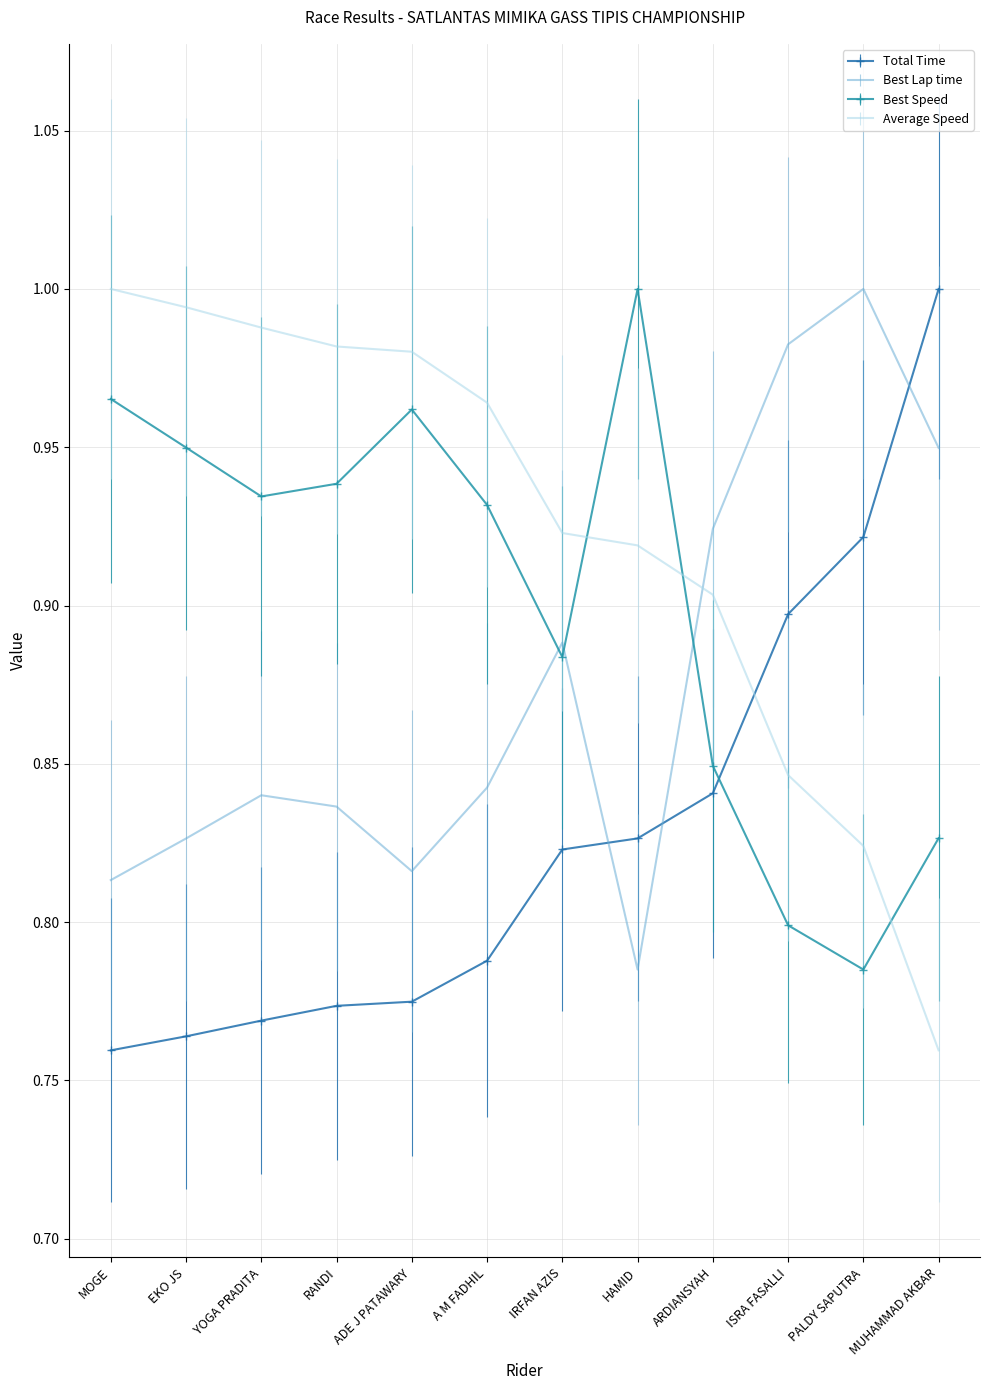

What is the total value across all series at PALDY SAPUTRA?

3.5